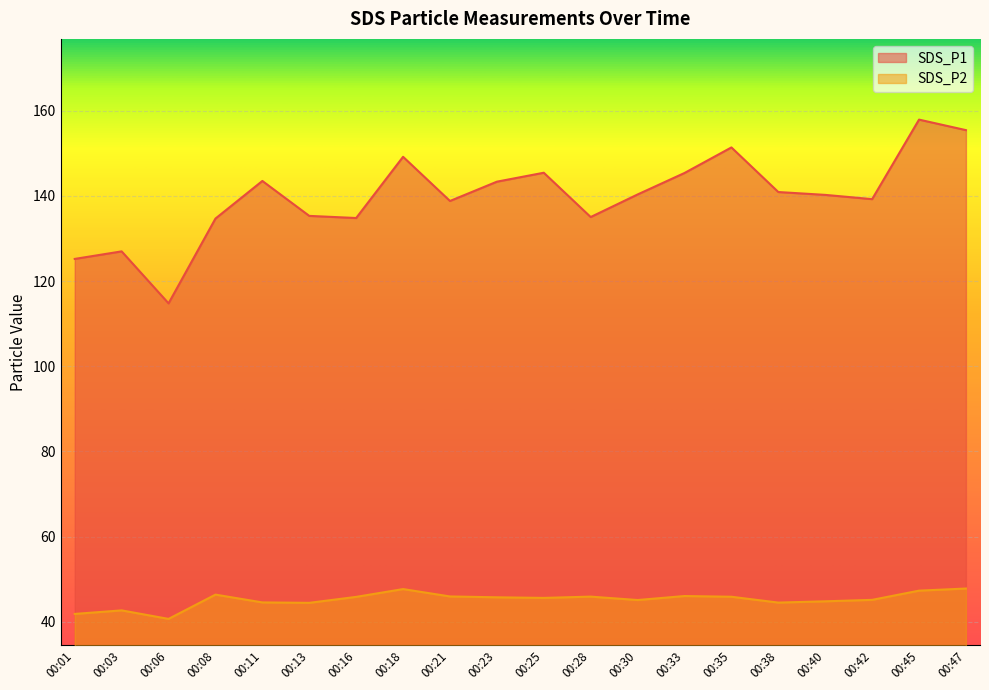

Where is SDS_P2 nearest to the value 44?

00:13